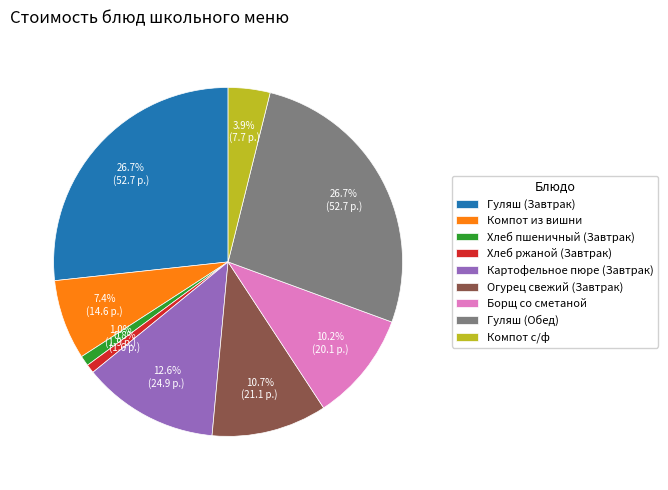

To the nearest percent, what portion does Борщ со сметаной represent?

10%